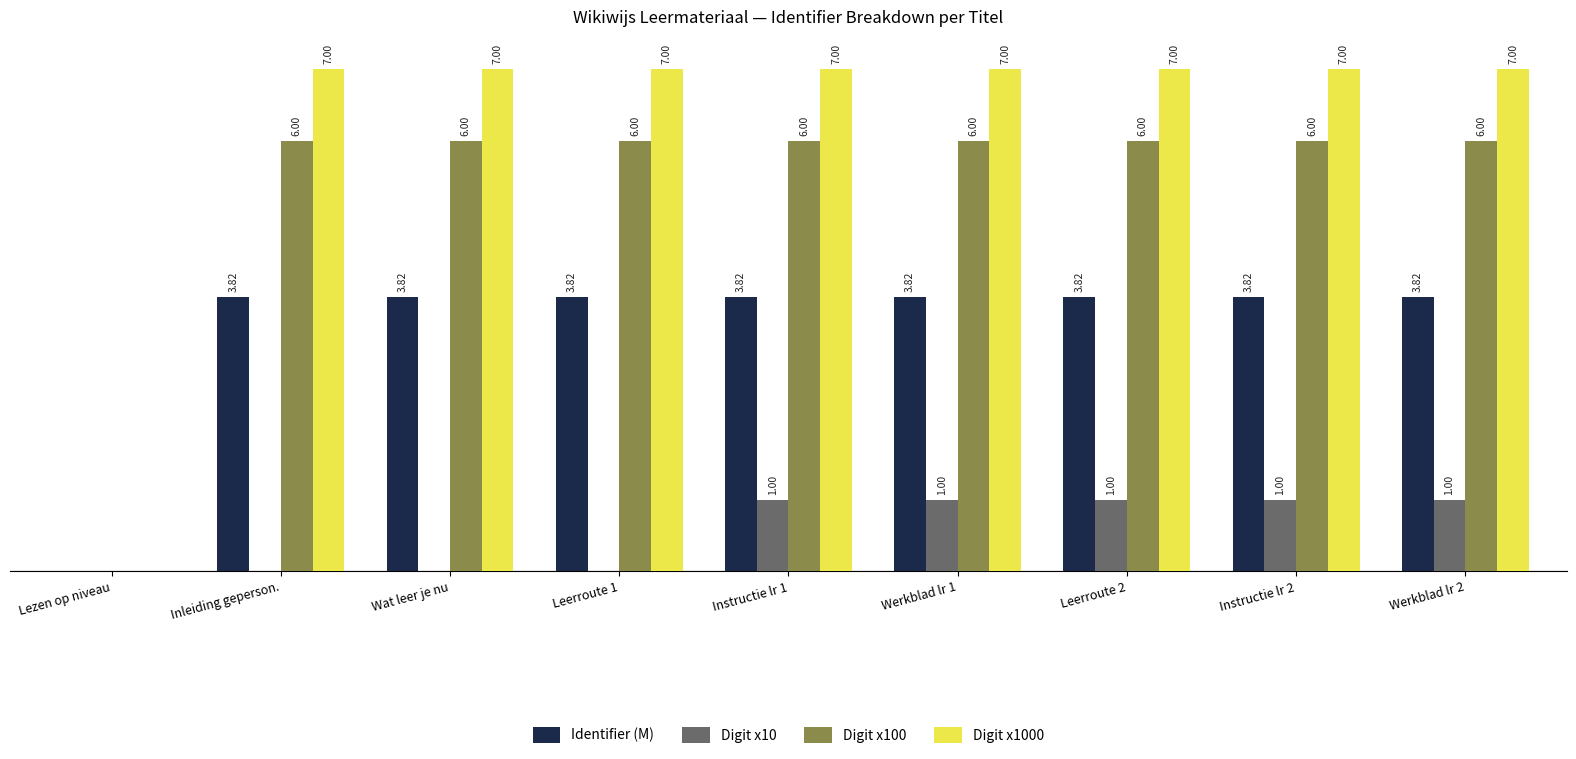

Between Inleiding geperson. and Leerroute 2, which series saw the biggest shift?

Digit x10